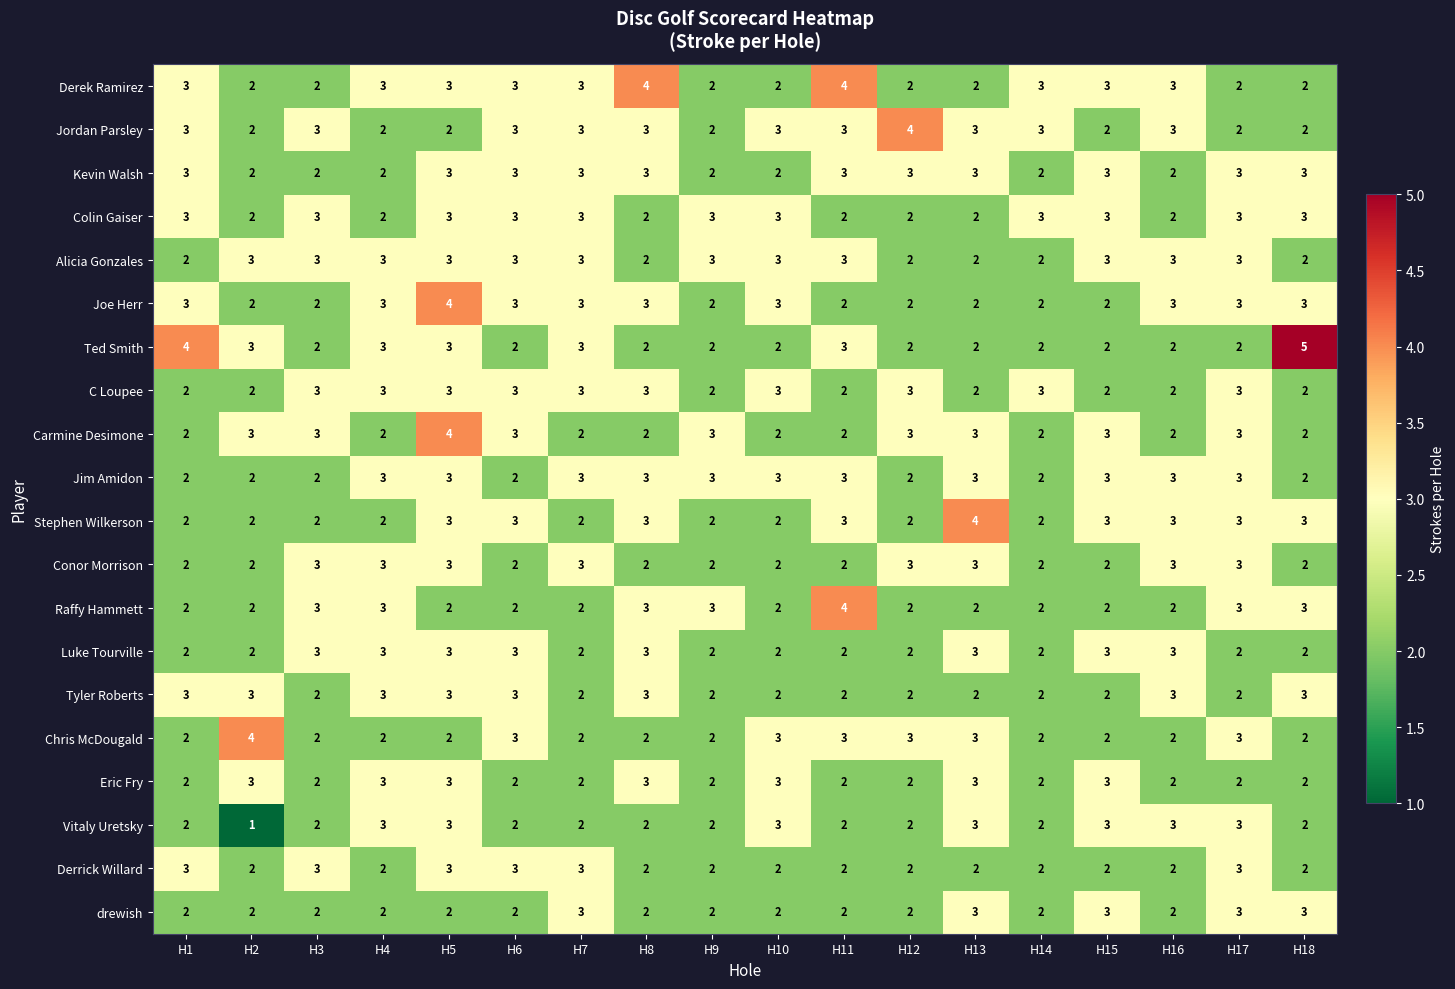

At which category is the sum across all series the highest?

H5